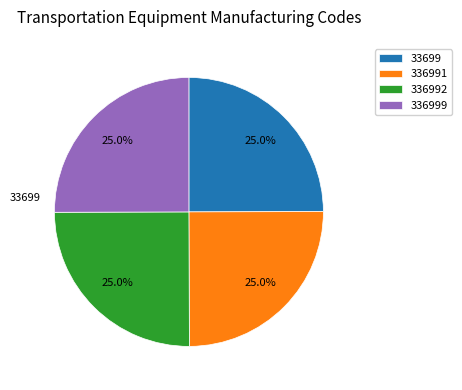

Is there any slice that represents more than half of the pie?

No